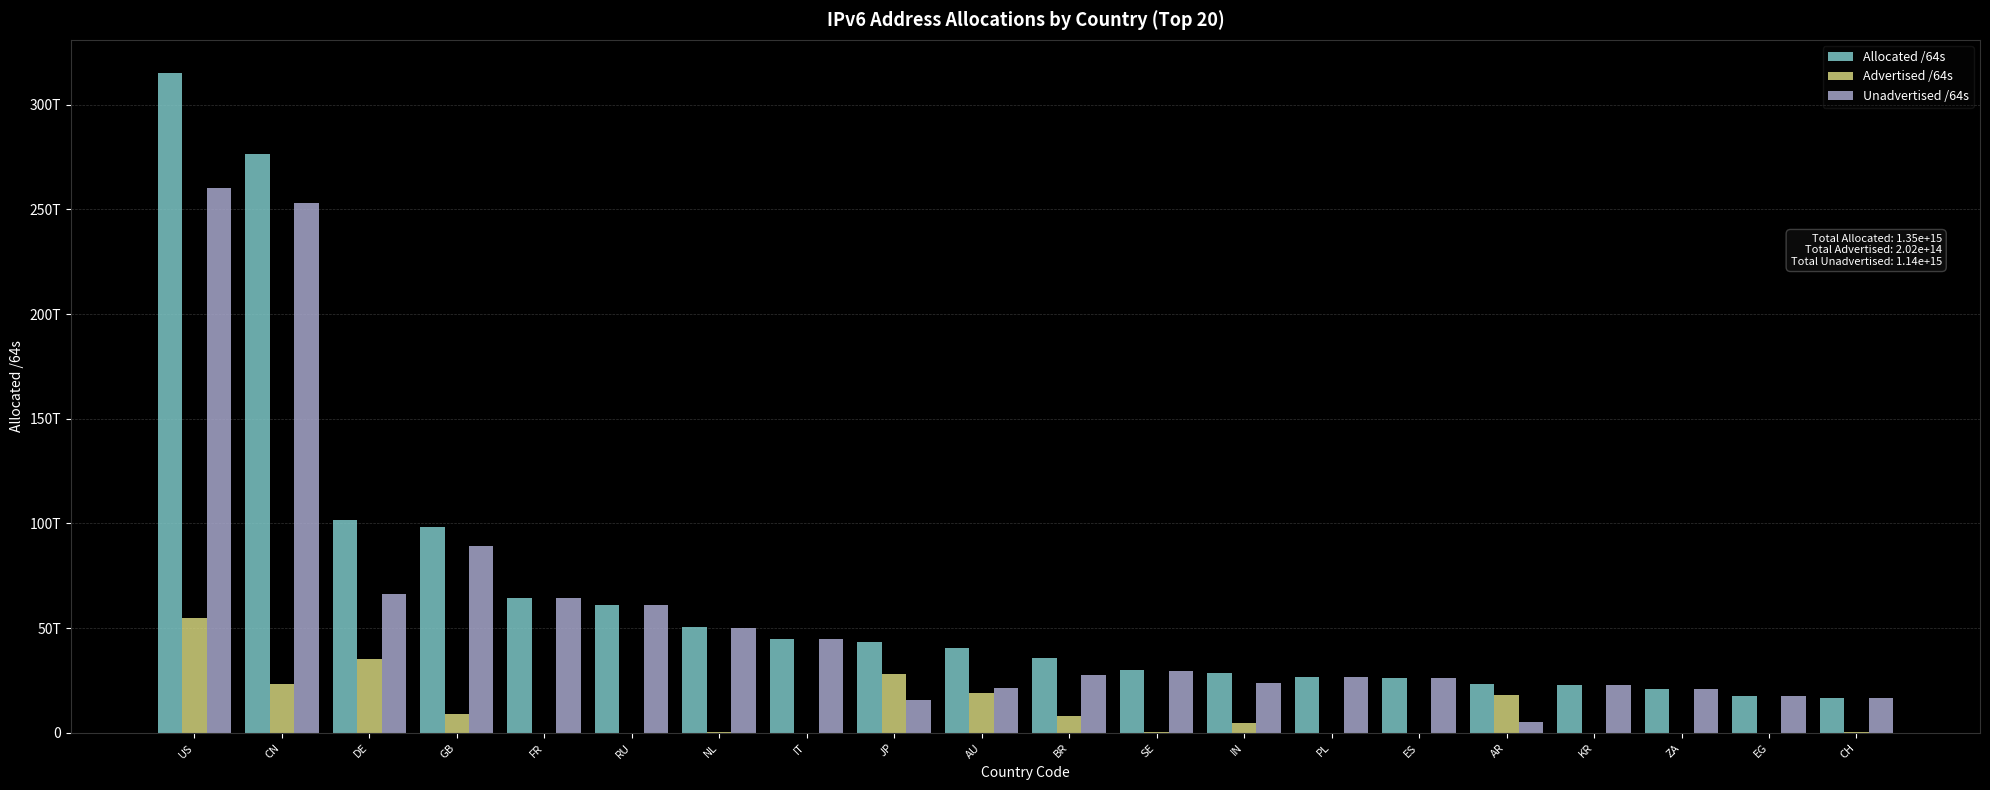

What are all the series names shown in the legend?

Allocated /64s, Advertised /64s, Unadvertised /64s